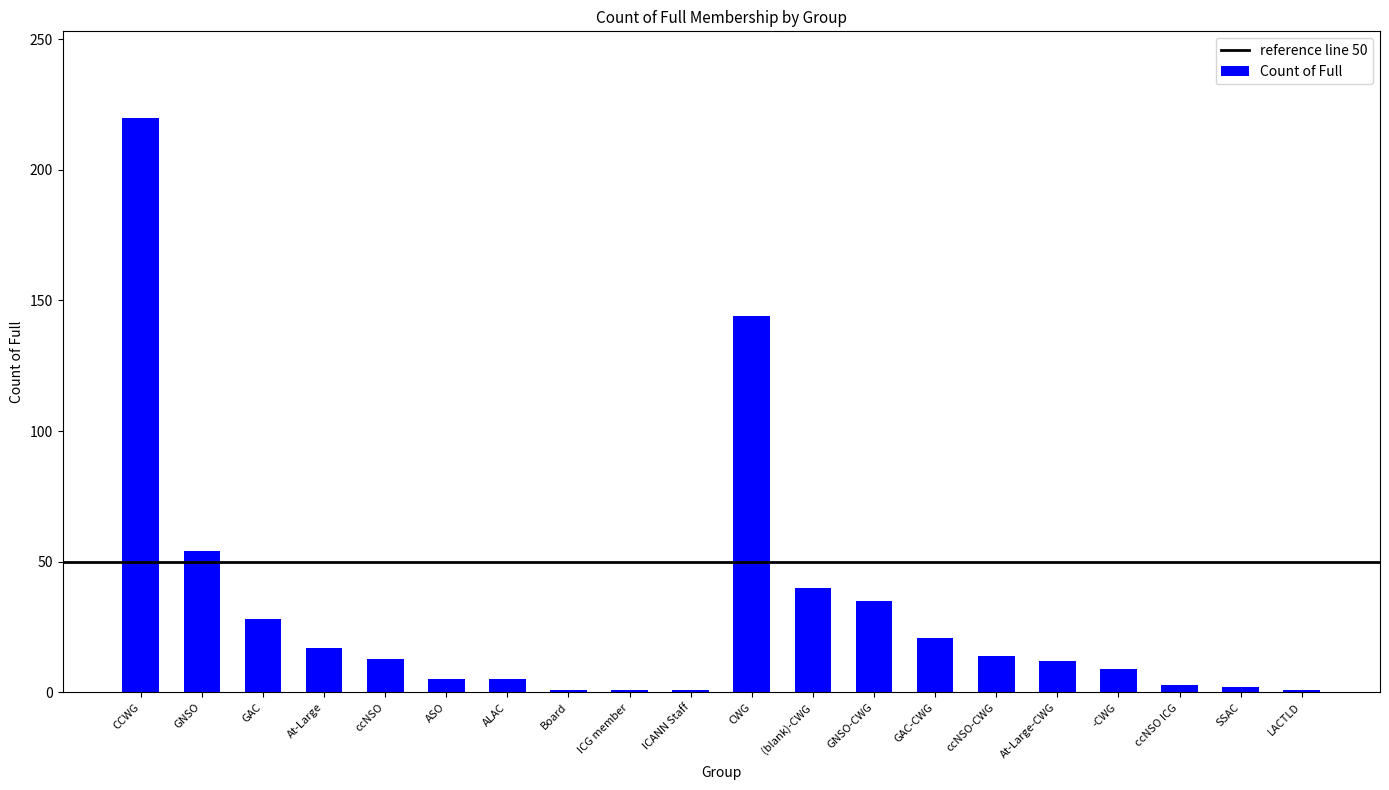

Count the number of data series in this chart.

1